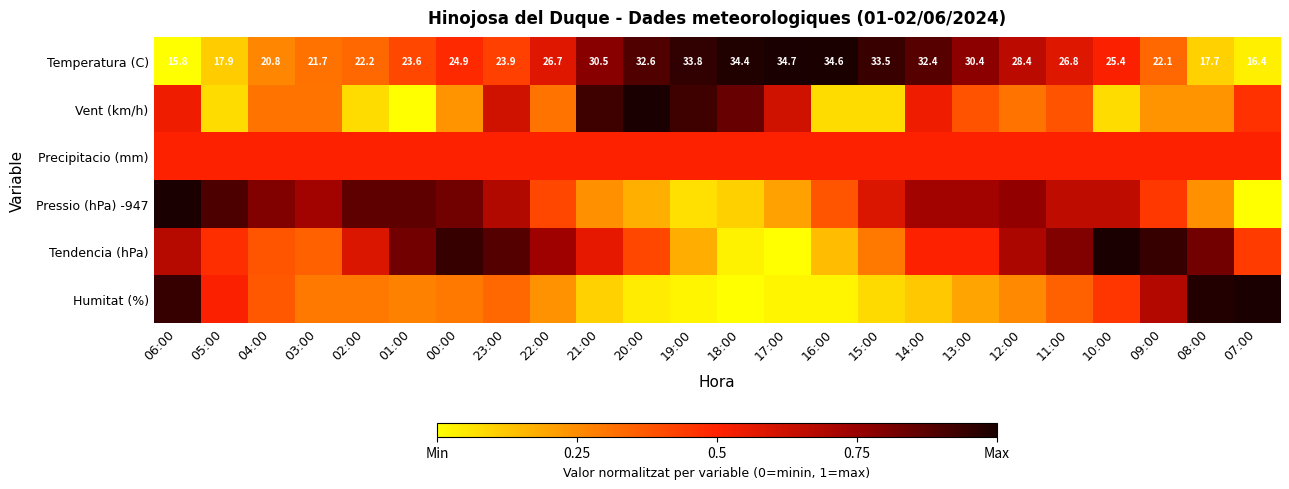

At which label is Humitat (%) closest to 0?

18:00